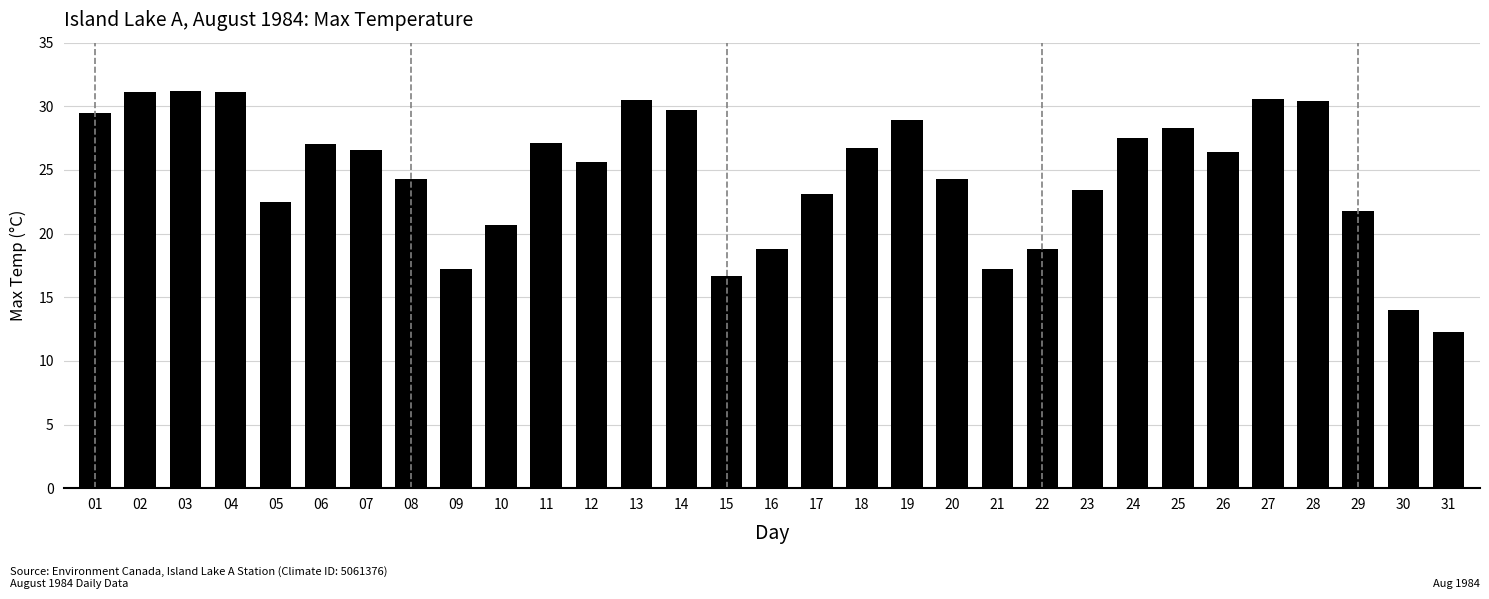

Is it true that the value at 28 is 30.4?

True